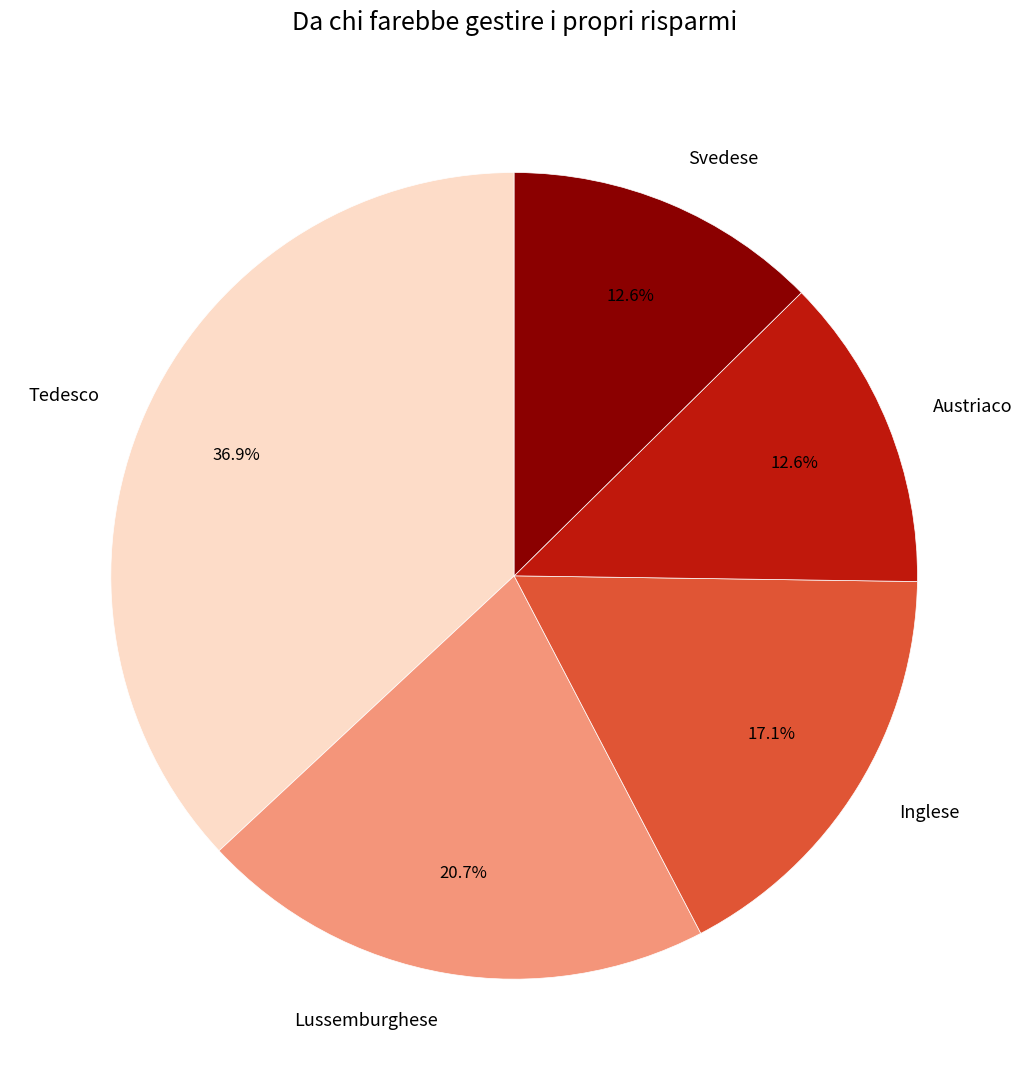

The Svedese slice represents 13% of the pie. True or false?

True